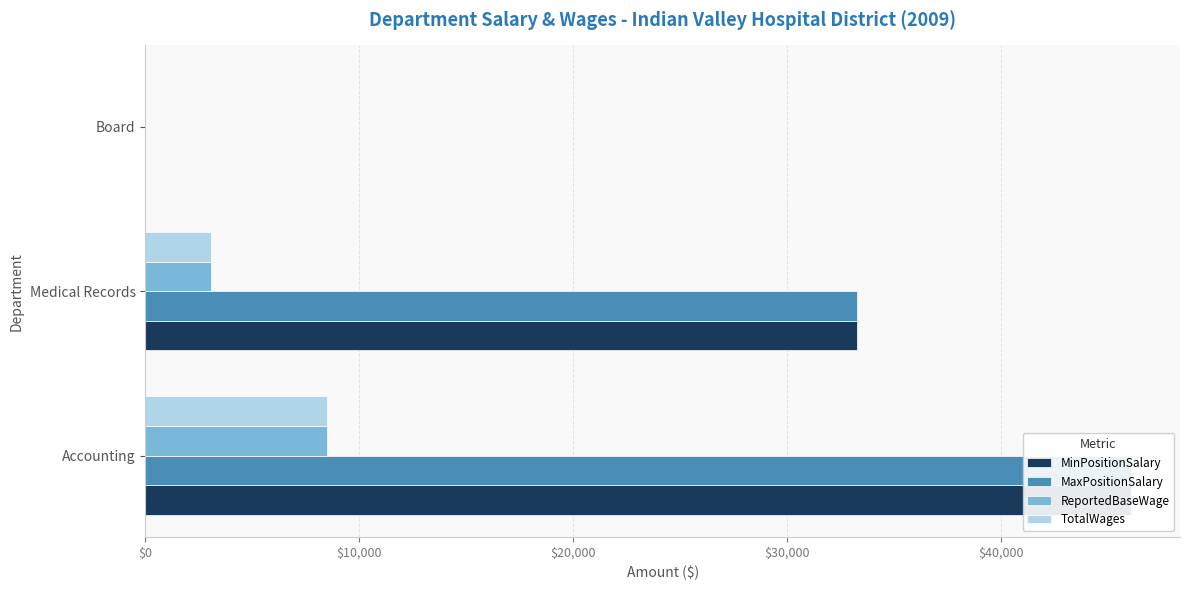

What position from the right is Accounting?

3